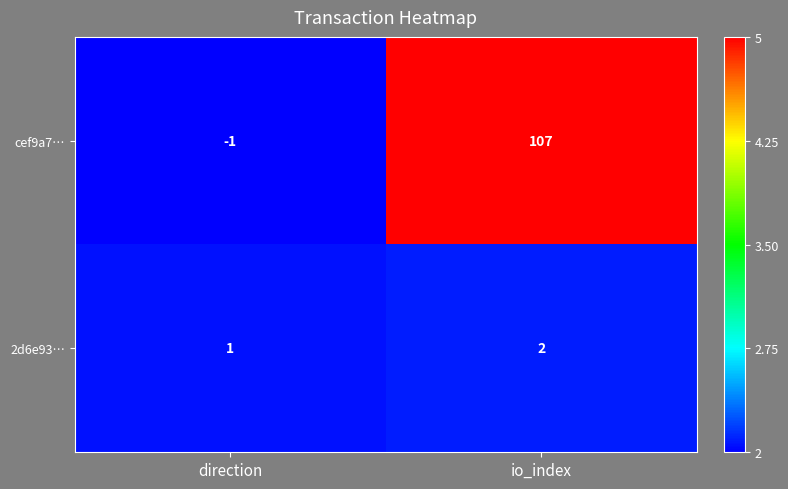

What is the maximum value shown in the chart?

107